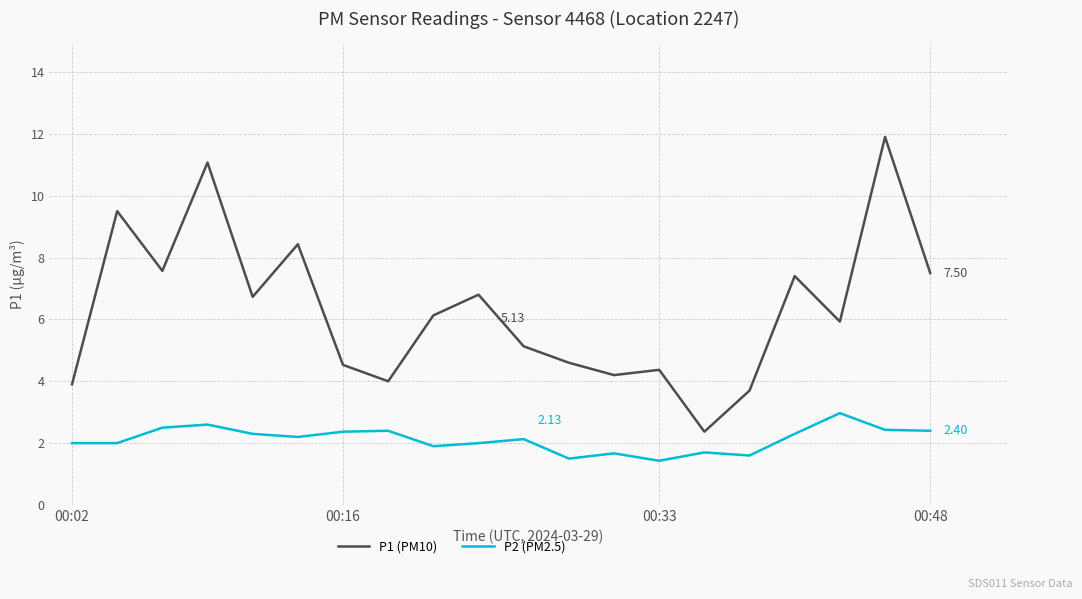

What is the difference between the maximum and minimum values in the P1 (PM10) series?

9.5